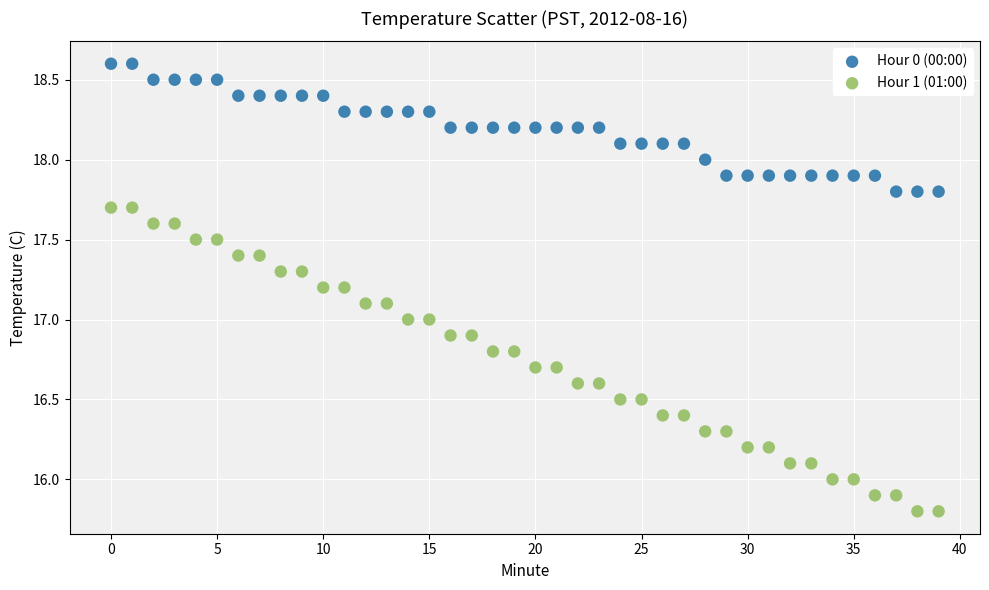

Which series reaches the minimum Y coordinate?

Hour 1 (01:00)